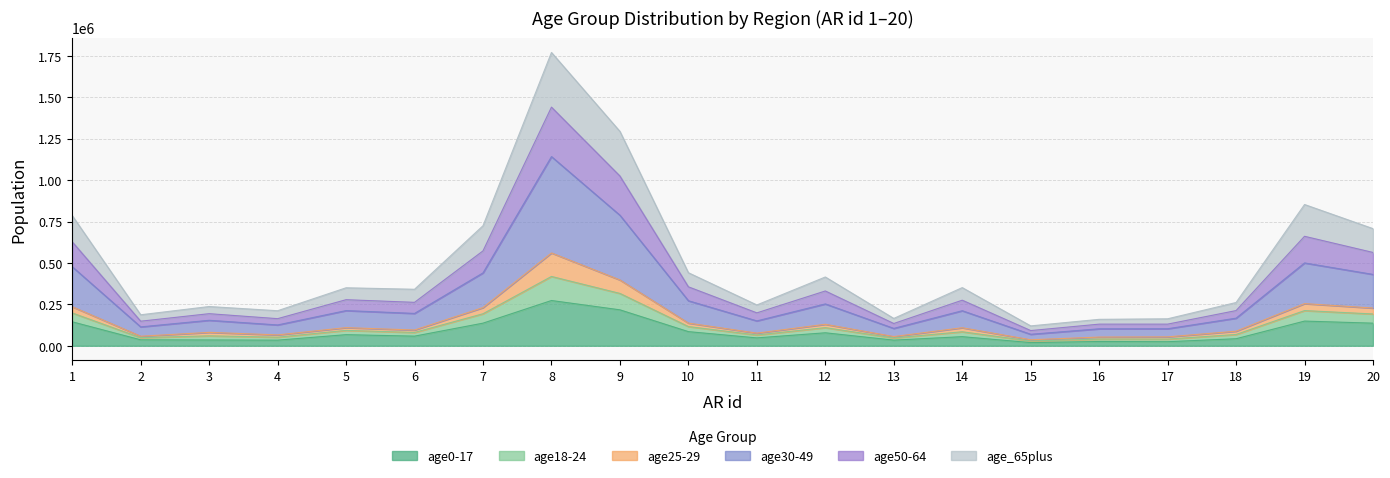

At which category is the sum across all series the highest?

8